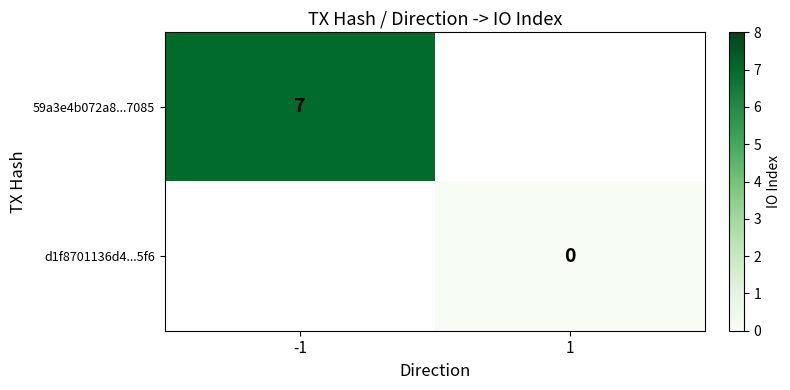

The value of 59a3e4b072a8...7085 at -1 is 7. True or false?

True